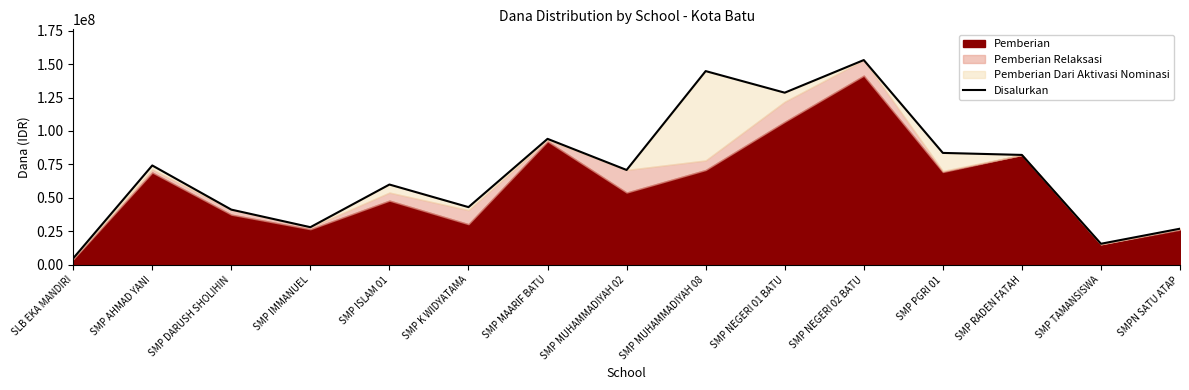

At which label does the data first exceed 70875000?

SMP AHMAD YANI